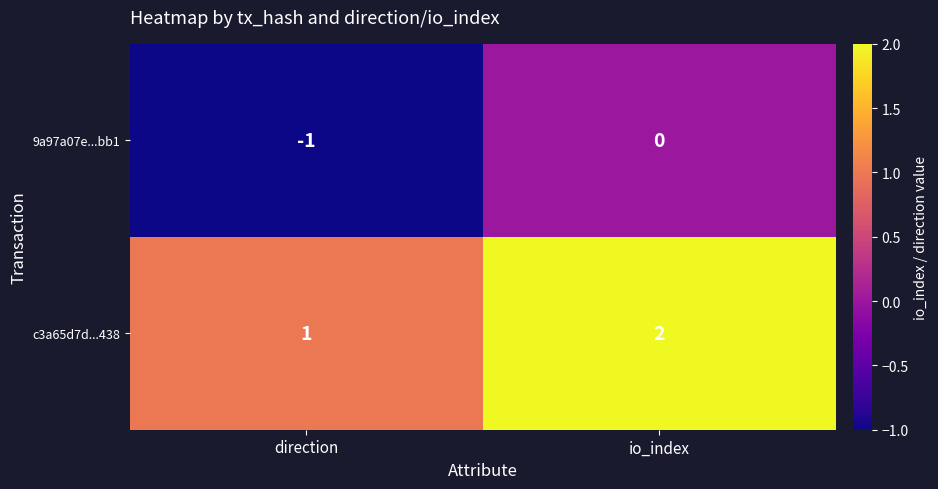

Reading left to right, extract all data points from this chart.

9a97a07e...bb1: direction=-1	io_index=0
c3a65d7d...438: direction=1	io_index=2